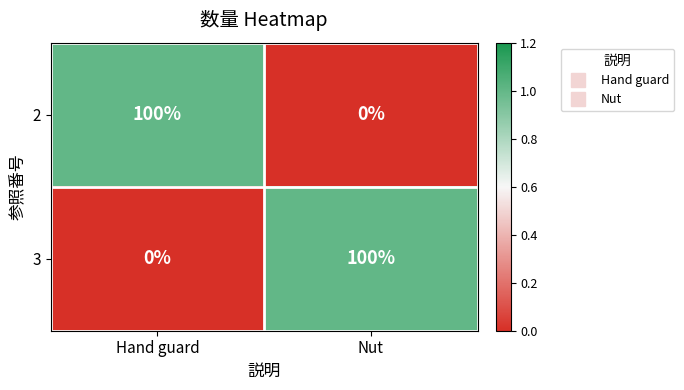

What is the spread (max minus min) of values at Hand guard?

100